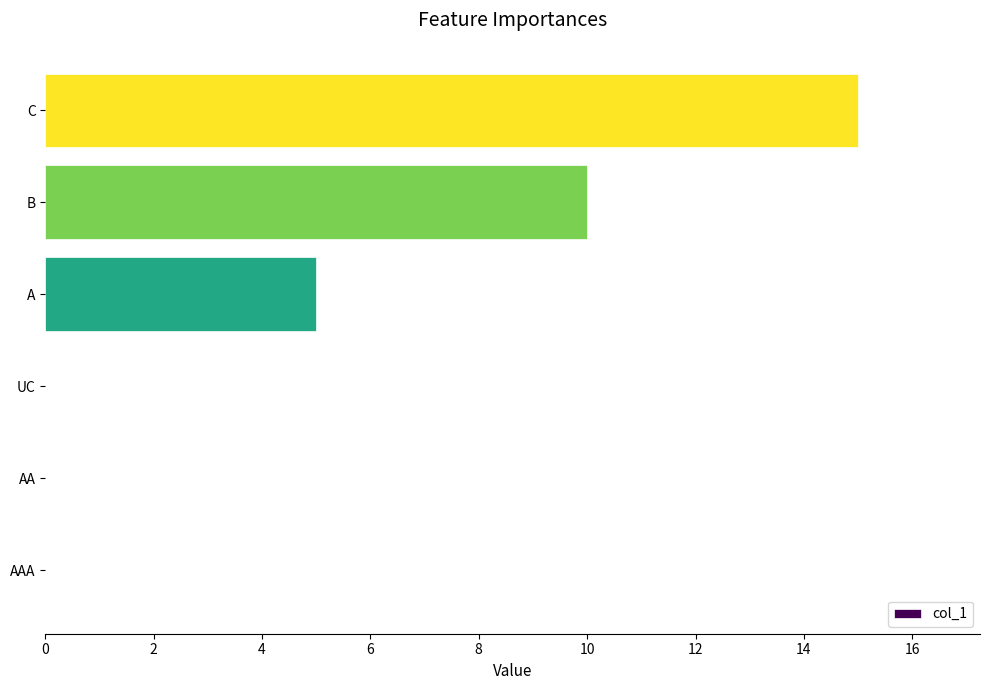

What is the maximum value shown in the chart?

15